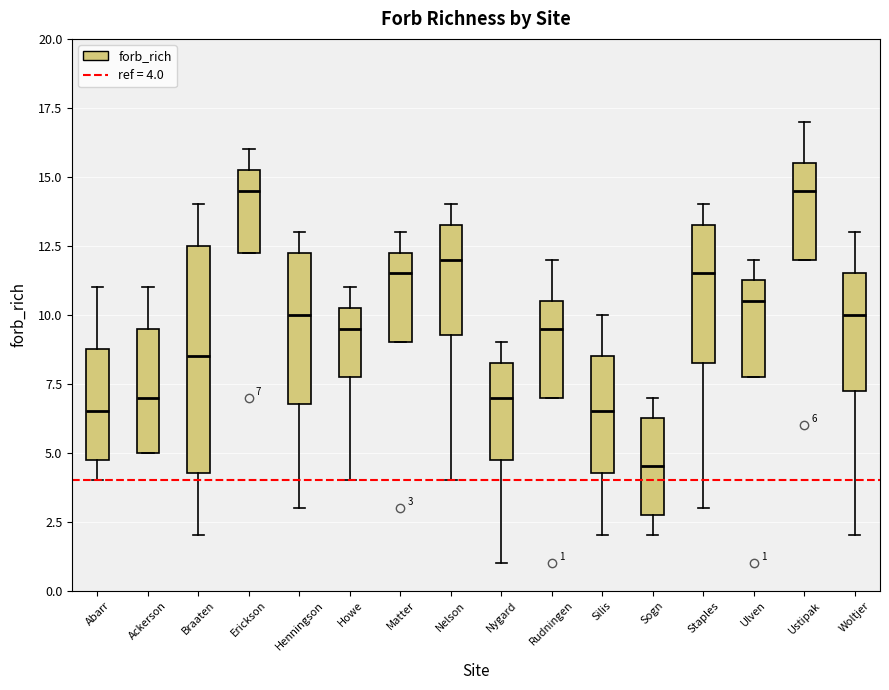

Which box's median line is the lowest?

Sogn